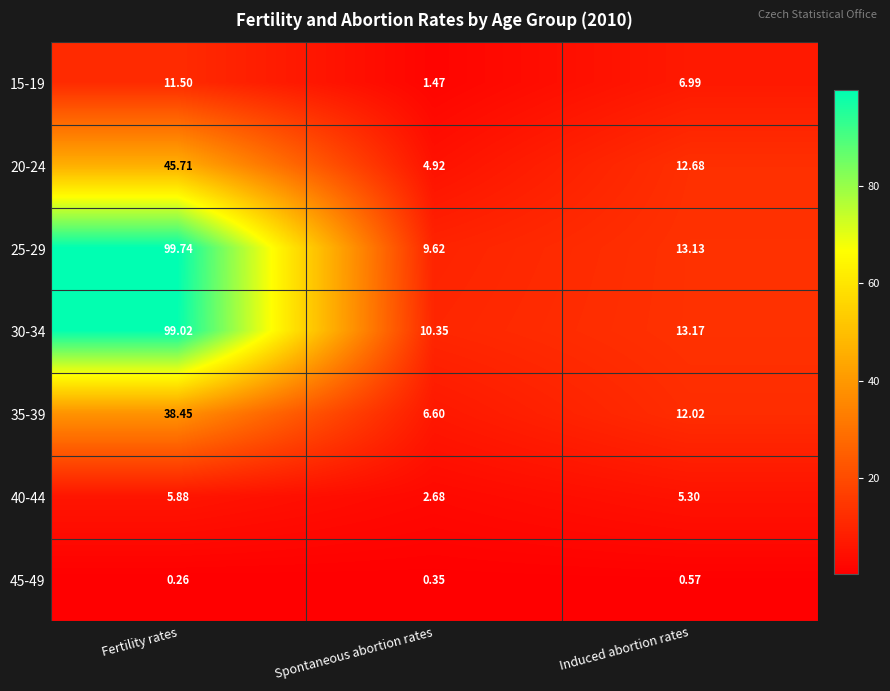

How many data points does each series have?

3